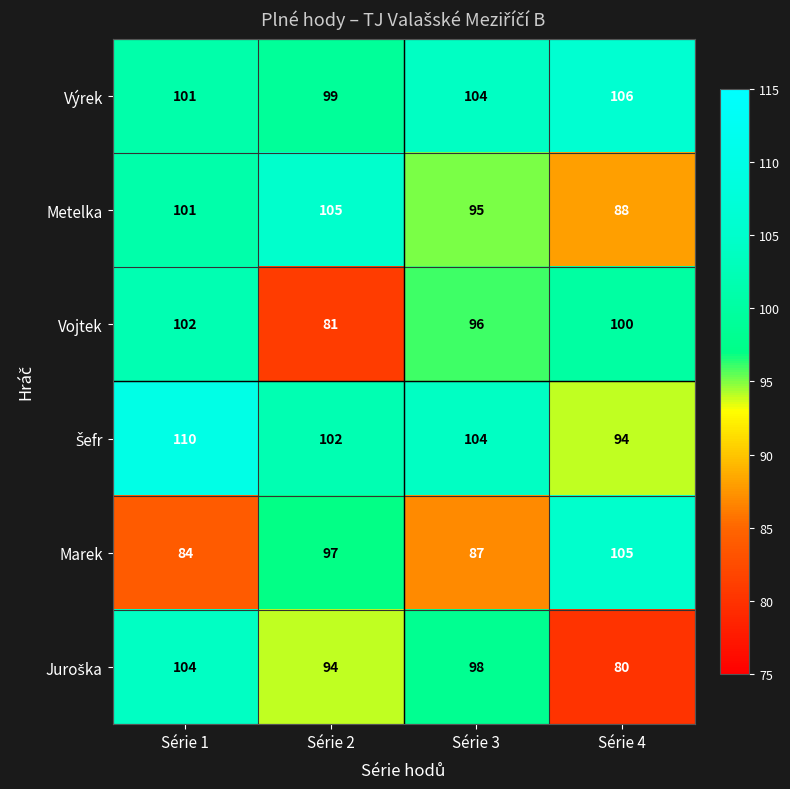

Is the value of Metelka at Série 1 greater than the value of Výrek at Série 2?

Yes